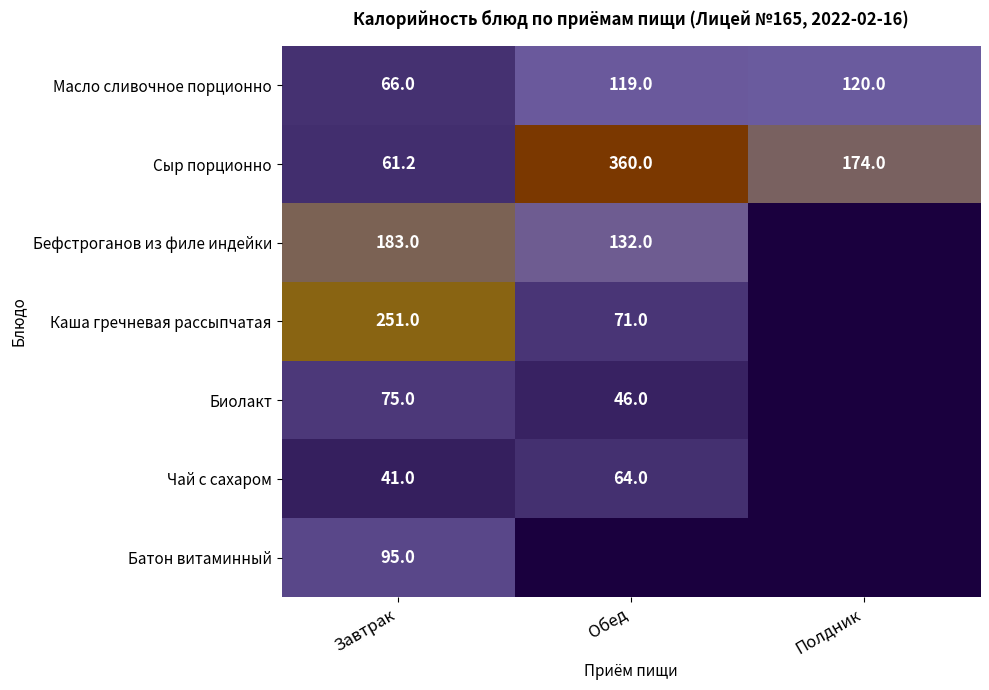

At how many categories does at least one series exceed 190?

2